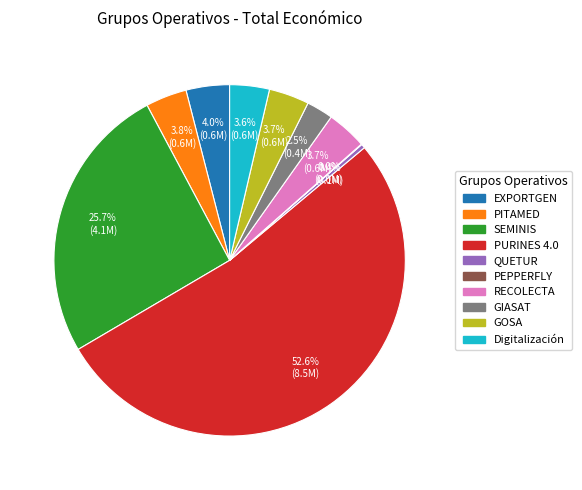

What portion of the pie excludes EXPORTGEN?

96.0%